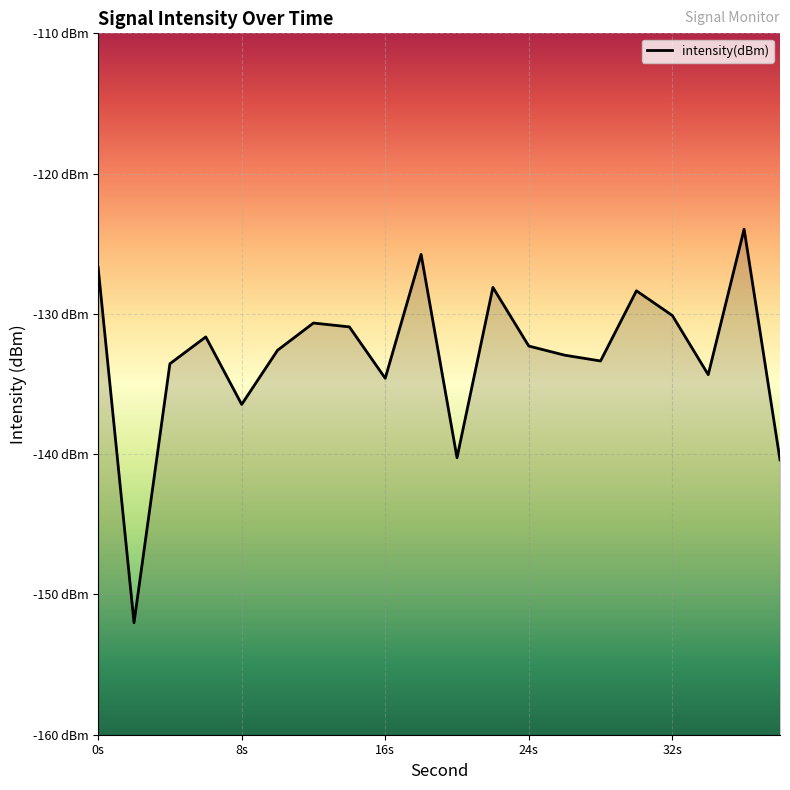

Which has a higher value, 34 or 28?

28